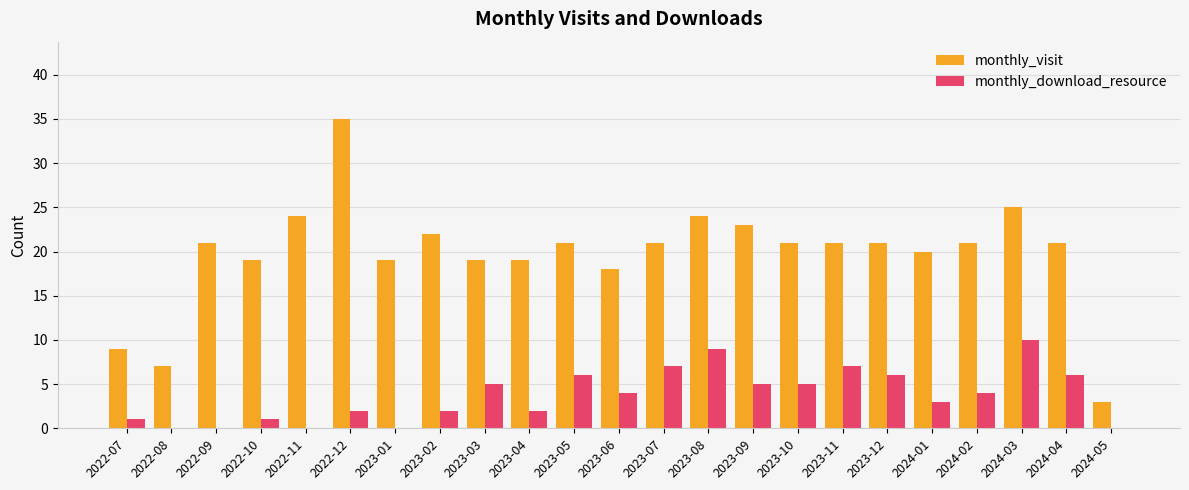

The value of monthly_visit at 2022-09 is 5. True or false?

False